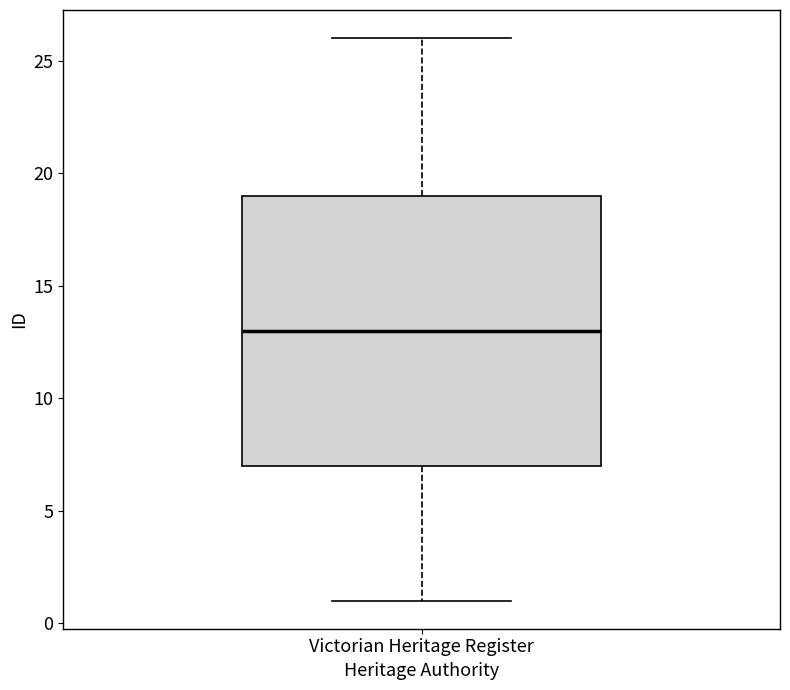

Read this box plot against the y-axis: the position of the median line, the range covered by the box, and the ends of both whiskers. The values are not printed on the chart, so give them approximately, as read against the axis.

median 13, box 7 to 19, whiskers 1 to 26